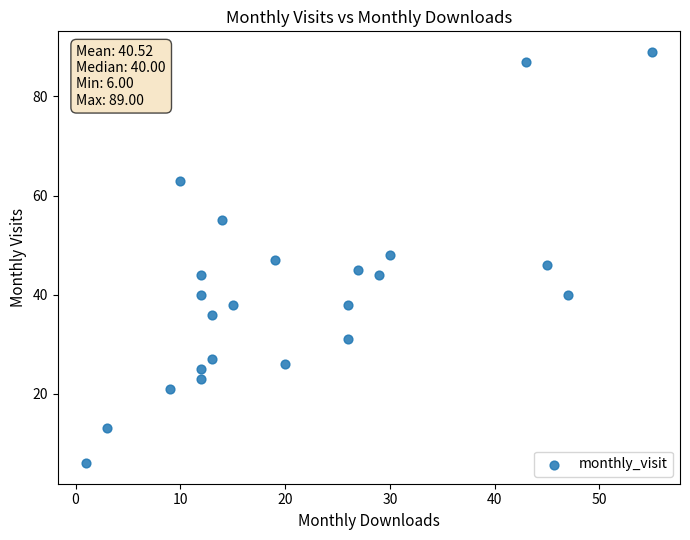

What is the range of X values (max minus min)?

54